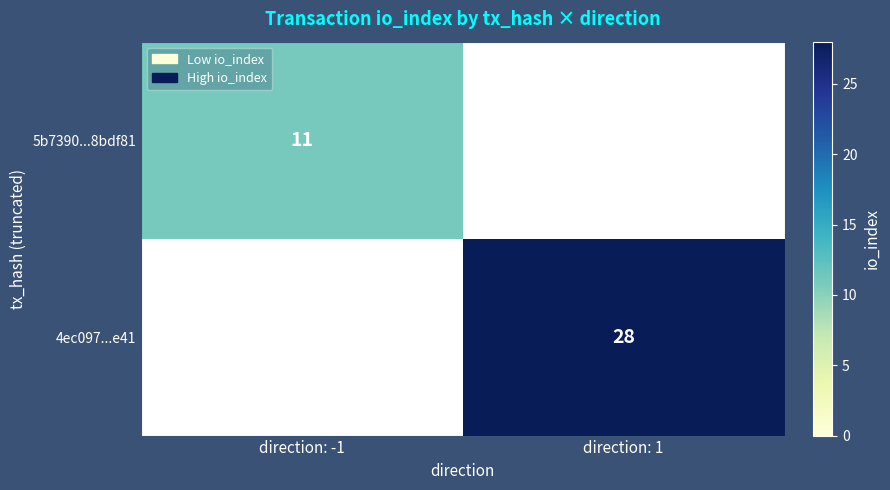

The value of 5b7390...8bdf81 at direction: -1 is 11. True or false?

True